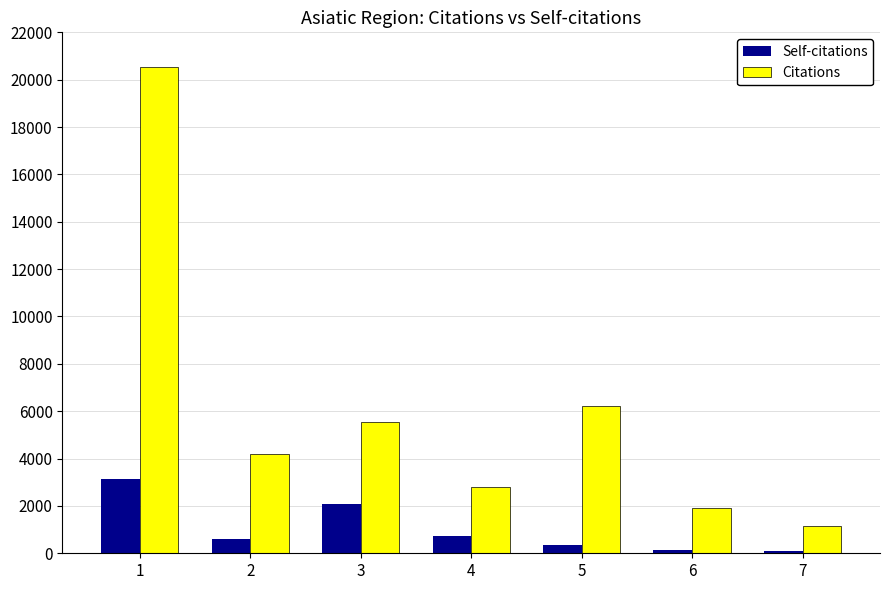

What are all the series names shown in the legend?

Self-citations, Citations